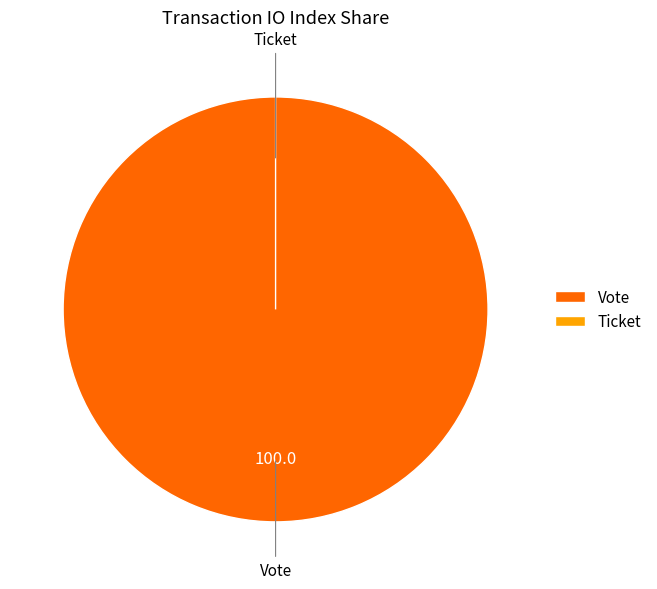

Is it true that Vote is 92% of the pie?

False